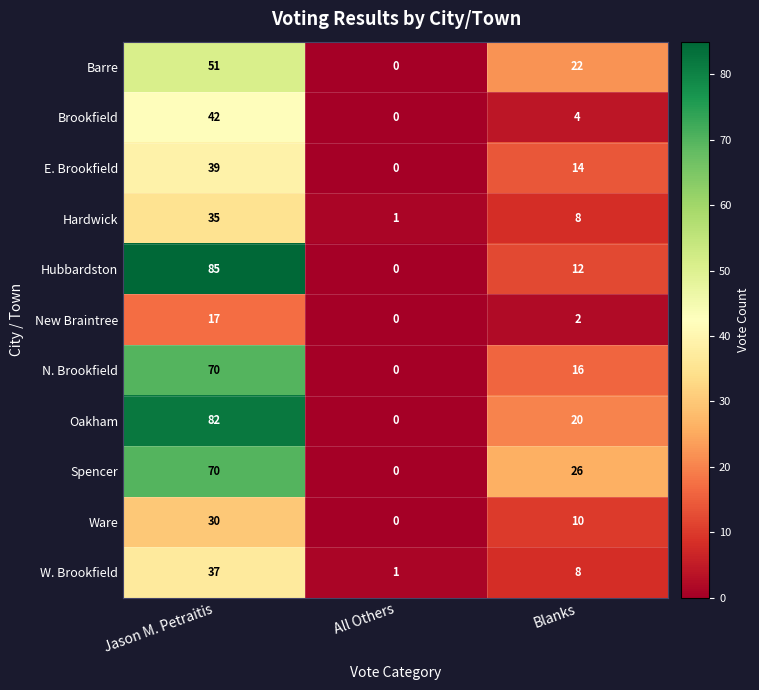

What is the sum of all Oakham values?

102